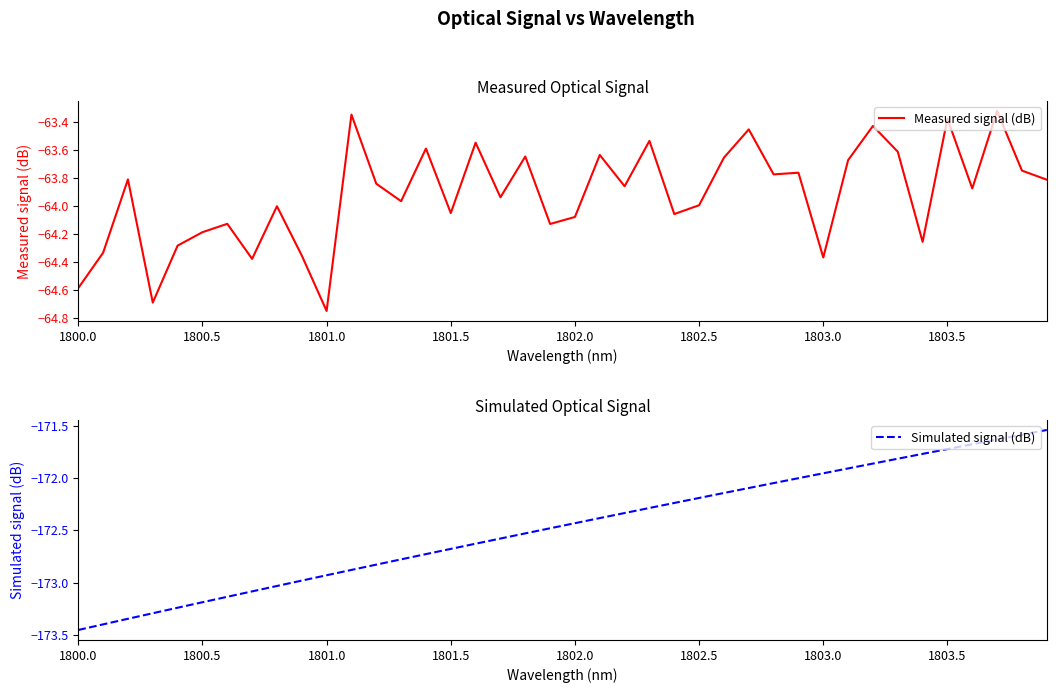

The Measured signal (dB) series shows -41.0 at 1800.0. True or false?

False